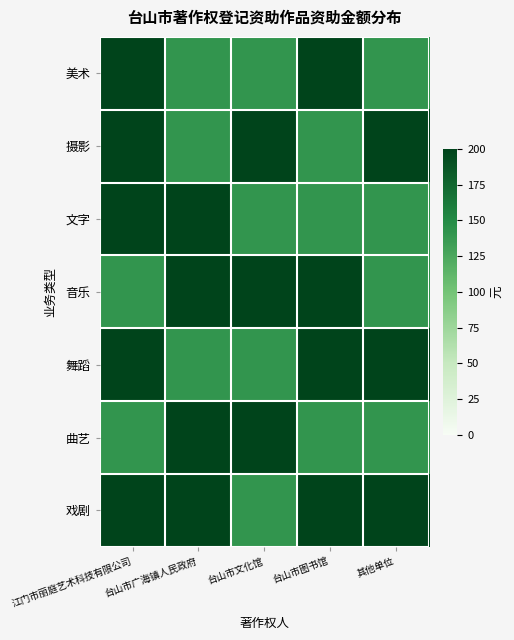

List the series in order of their peak value, lowest first.

美术, 摄影, 文字, 音乐, 舞蹈, 曲艺, 戏剧